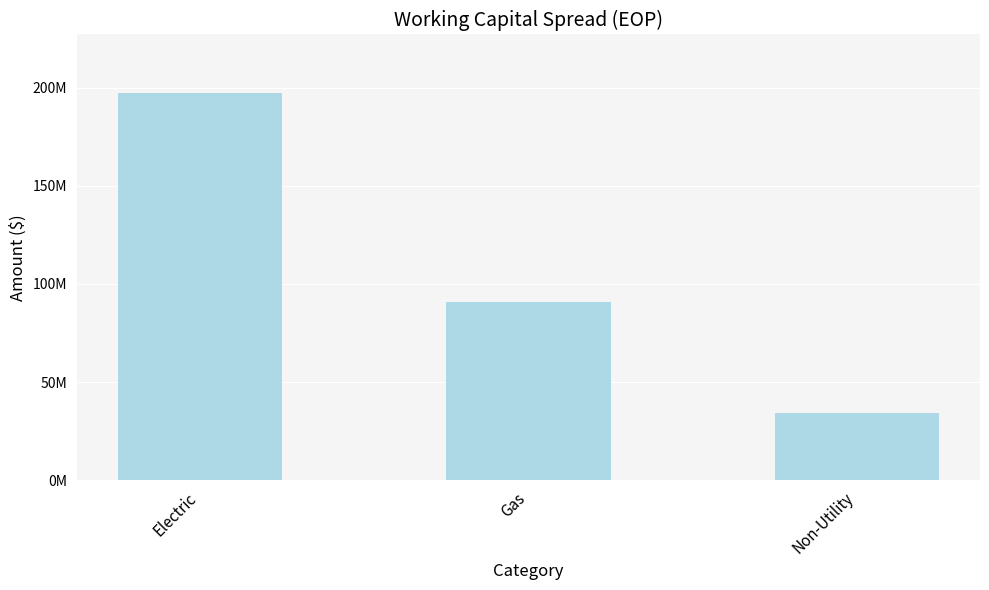

At which label is the value closest to 115989958?

Gas